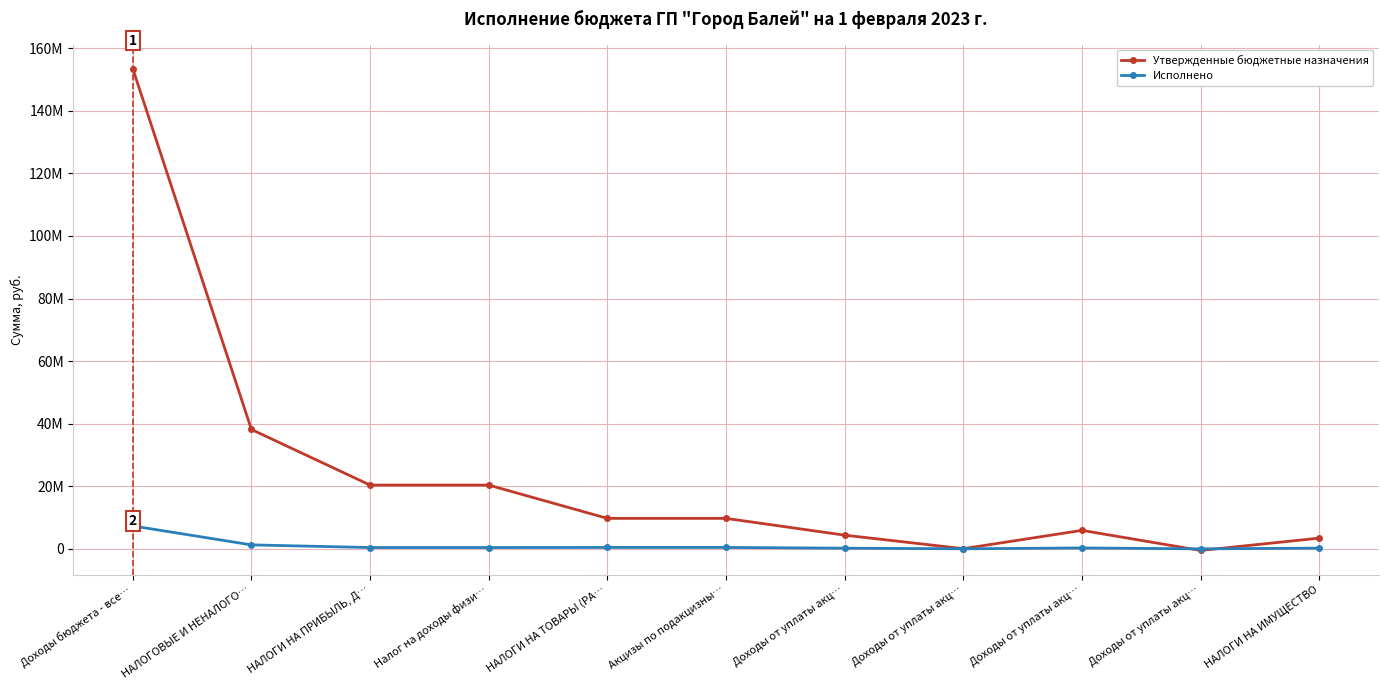

Is it true that Исполнено equals 4522290.1 at Доходы бюджета - все…?

False